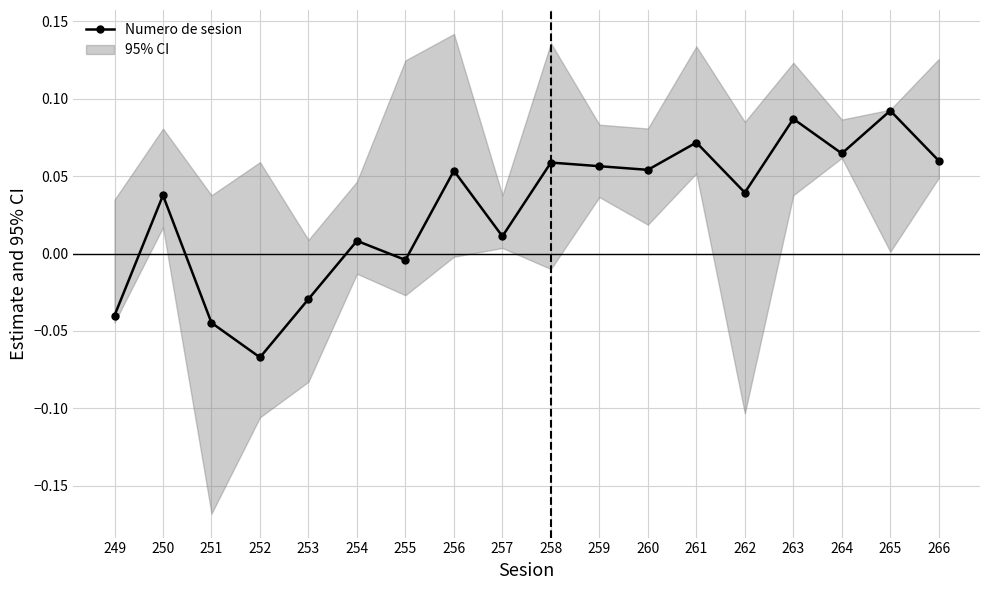

Count the number of values greater than 0.

13